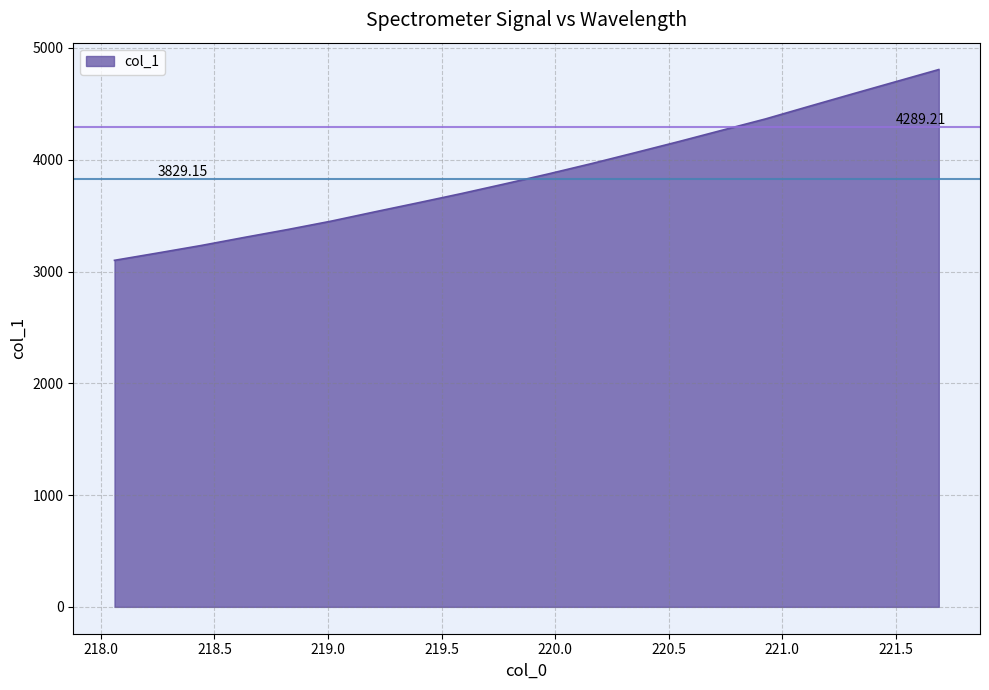

What is the difference between the maximum and minimum values?

1707.0